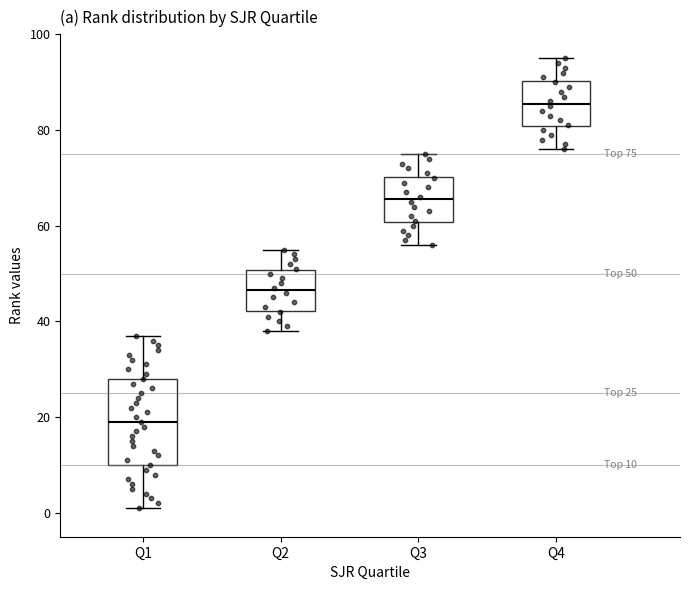

Which box is the tallest, from its lower edge to its upper edge?

Q1